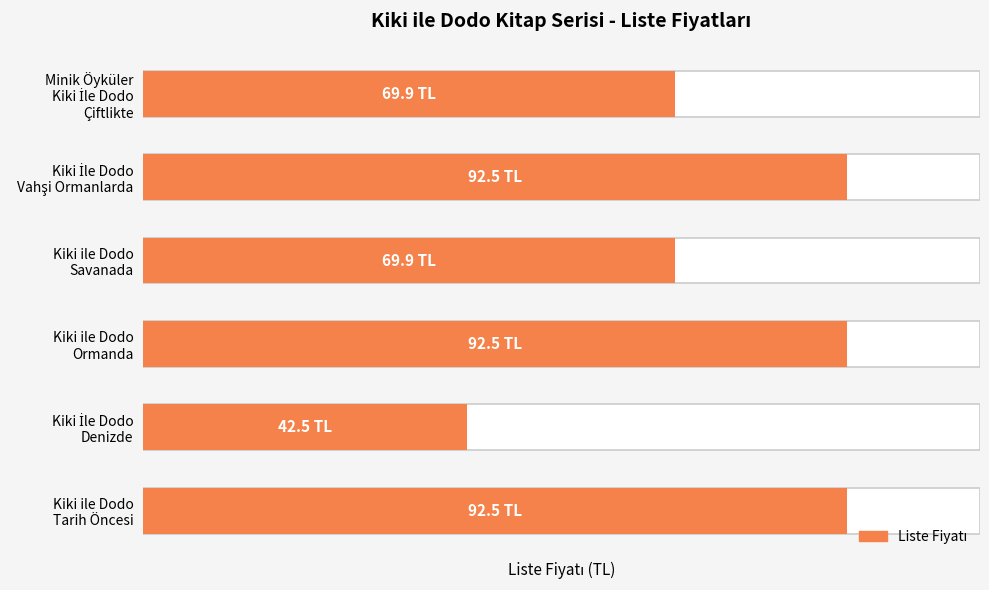

What is the change in value from Minik Öyküler Kiki İle Dodo Çiftlikte to Kiki İle Dodo Denizde?

-27.4